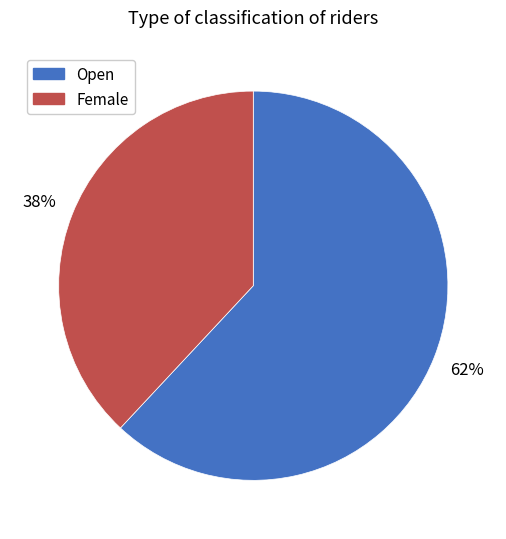

What percentage is the Female slice, to the nearest percent?

38%